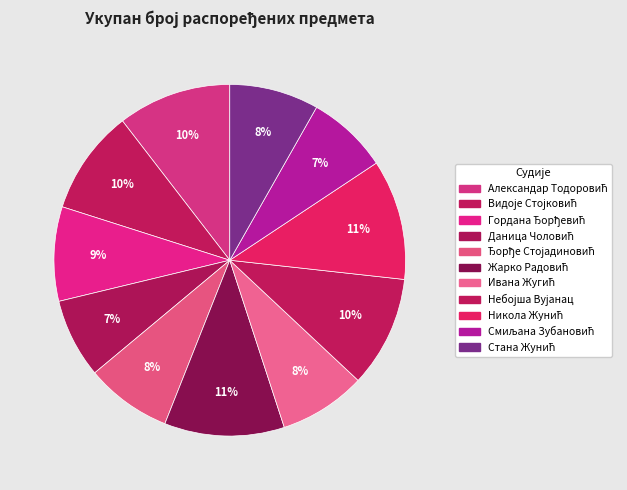

Does Смиљана Зубановић account for over 50% of the chart?

No